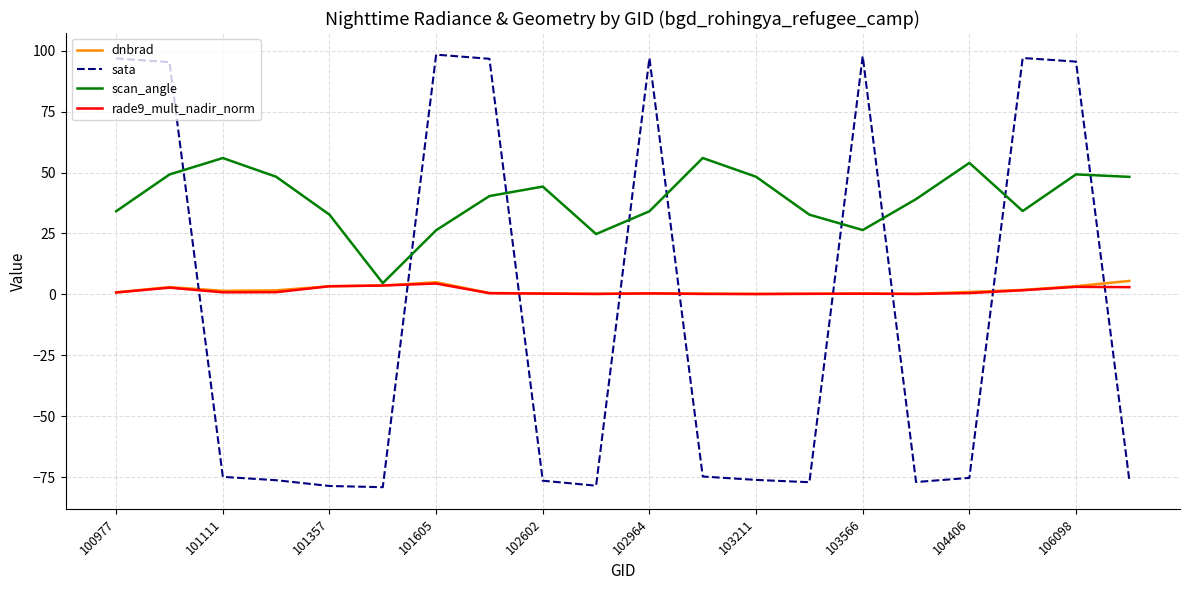

Which series has the largest total across all categories?

scan_angle